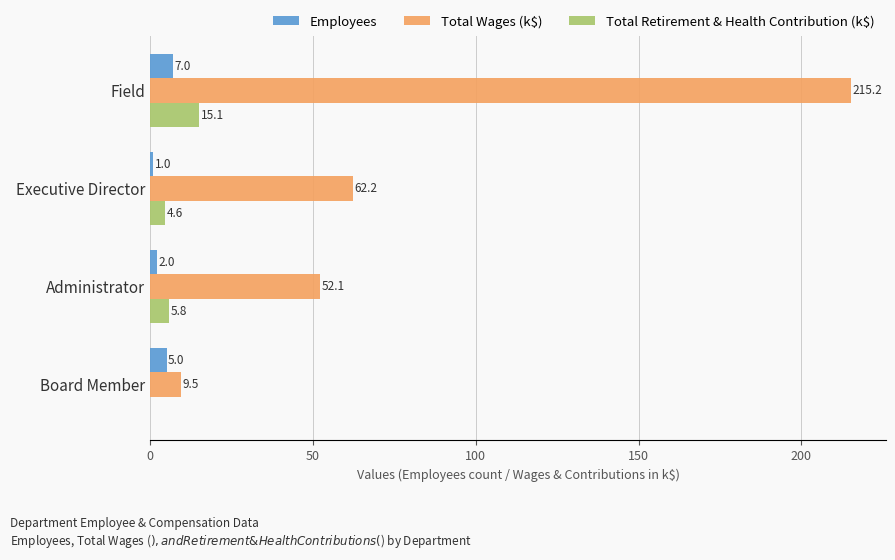

What are all the series names shown in the legend?

Employees, Total Wages (k$), Total Retirement & Health Contribution (k$)